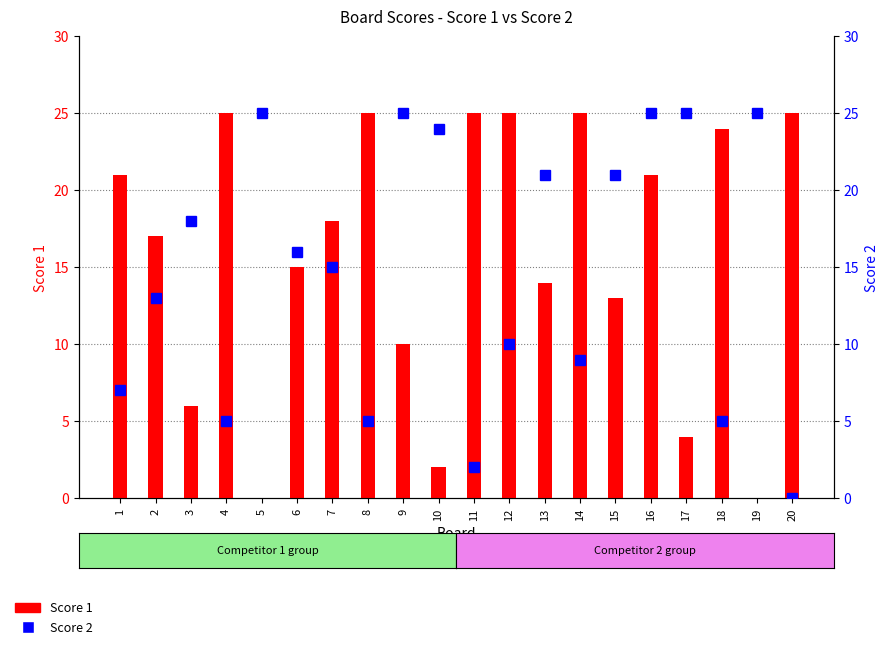

What is the value of the Score 2 bar at the 13th from the left?

21